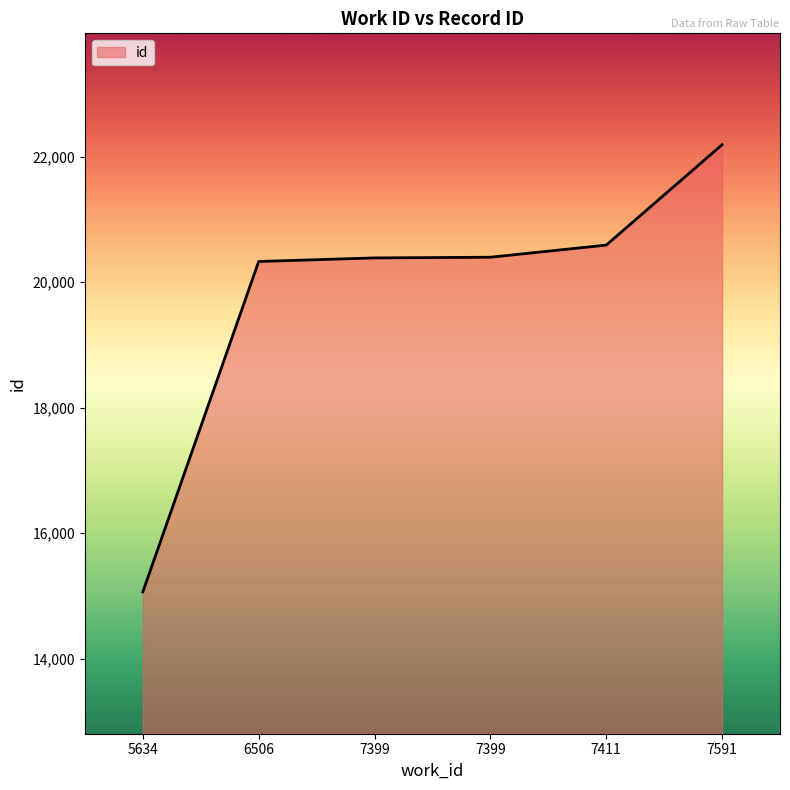

Where is the data nearest to the value 18626?

6506